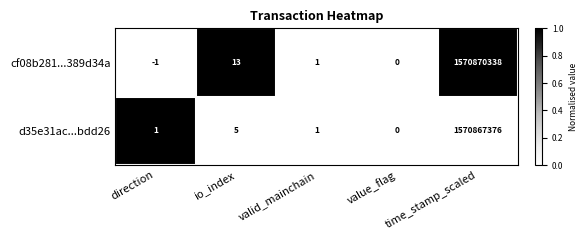

Read the cf08b281...389d34a value at time_stamp_scaled, to the nearest 10.

1570870340